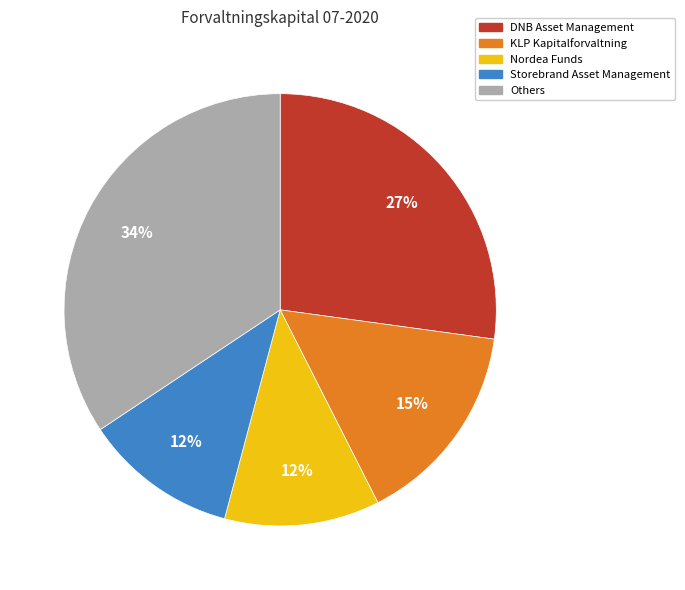

To the nearest percent, what is the average slice percentage?

20%